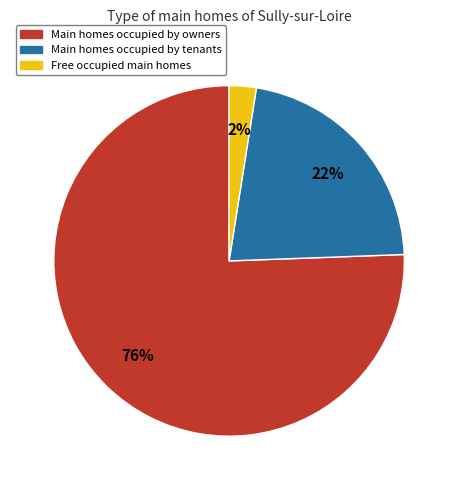

Is there any slice that represents more than half of the pie?

Yes